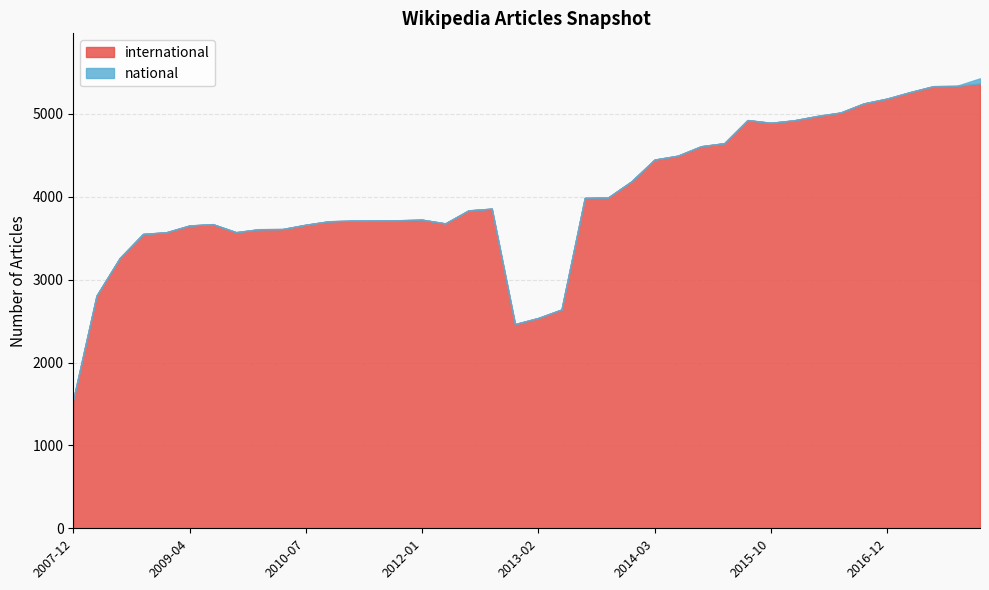

List the labels in order of national value, smallest first.

2007-12-19, 2008-04-01, 2008-06-27, 2008-10-10, 2008-12-17, 2009-04-06, 2009-06-17, 2009-09-25, 2009-12-16, 2010-04-01, 2010-07-26, 2010-11-17, 2011-02-21, 2011-06-10, 2011-09-05, 2012-01-18, 2012-03-26, 2012-07-13, 2012-10-31, 2012-12-11, 2013-02-20, 2013-05-21, 2013-07-09, 2013-09-10, 2013-12-20, 2014-03-28, 2014-09-08, 2015-01-19, 2015-04-09, 2015-07-03, 2015-10-01, 2016-01-04, 2016-04-05, 2016-07-04, 2016-10-07, 2016-12-27, 2017-04-12, 2017-07-24, 2017-10-12, 2017-12-22